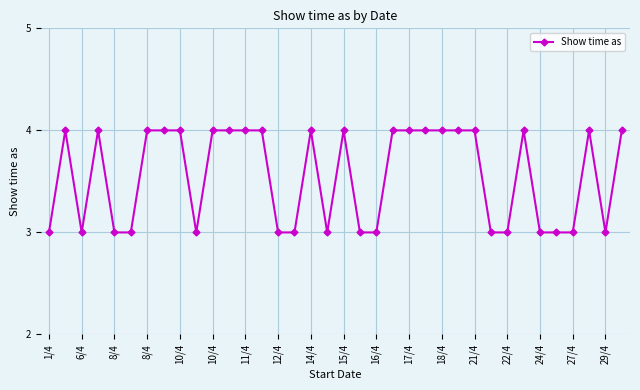

What is the sum of all values?

128